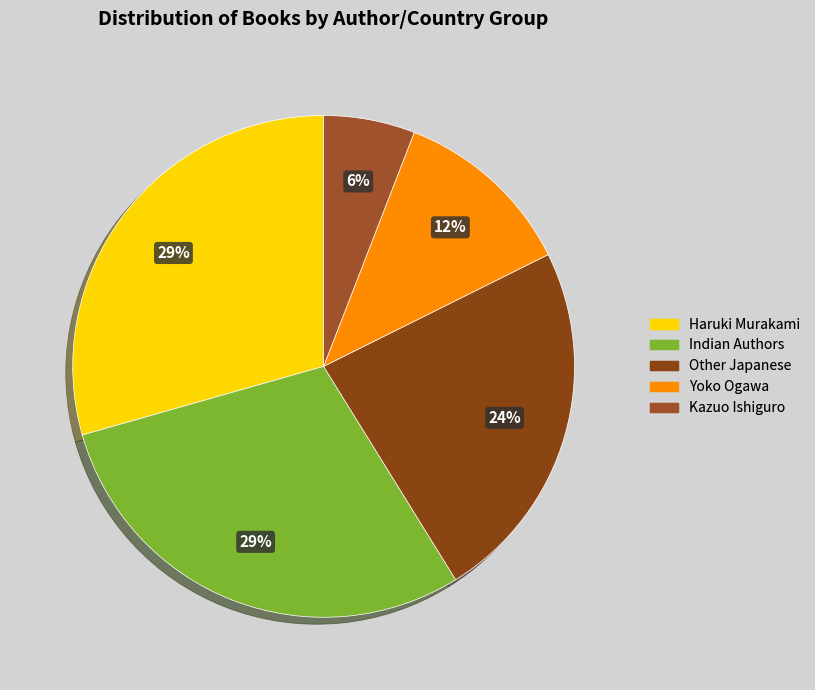

The Haruki Murakami slice represents 38% of the pie. True or false?

False